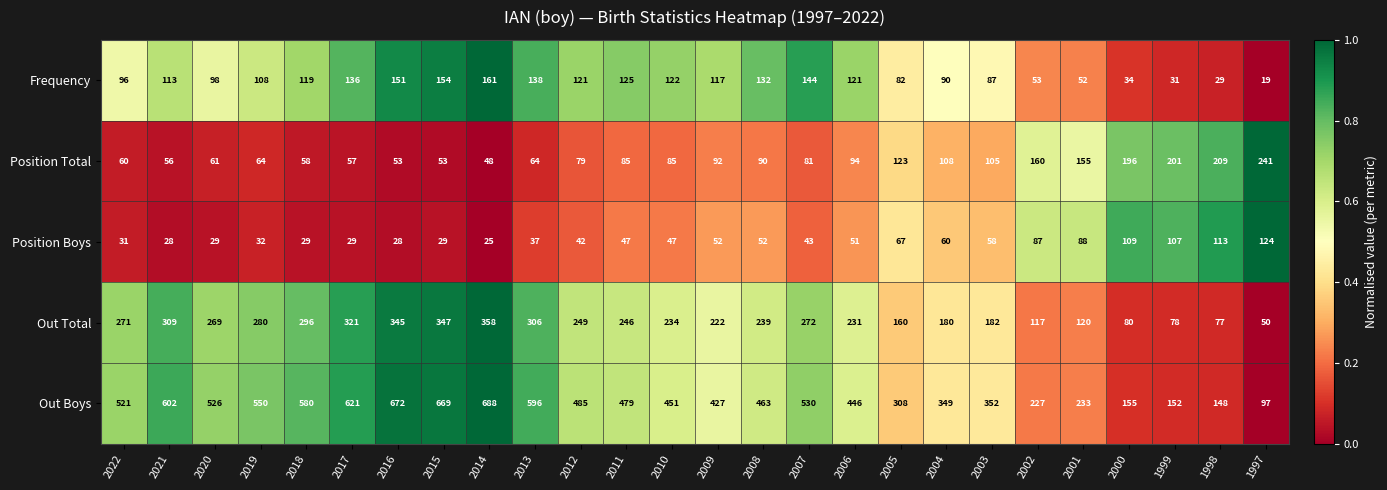

Which category has the lowest value across all series?

1997